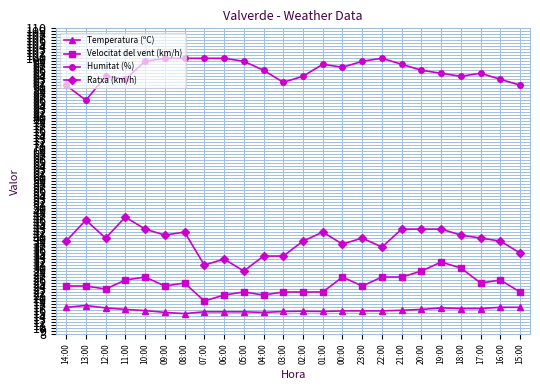

True or false: Temperatura (ºC) has a value of 9.2 at 20:00.

False